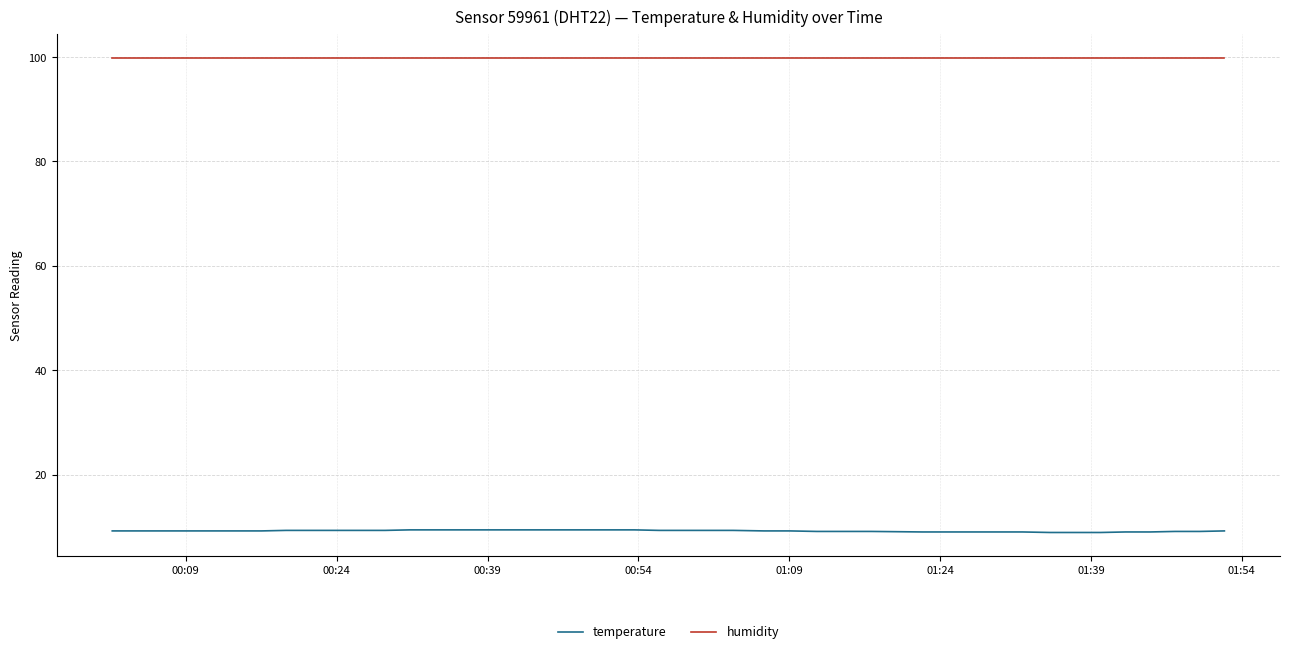

How many series are shown in this chart?

2